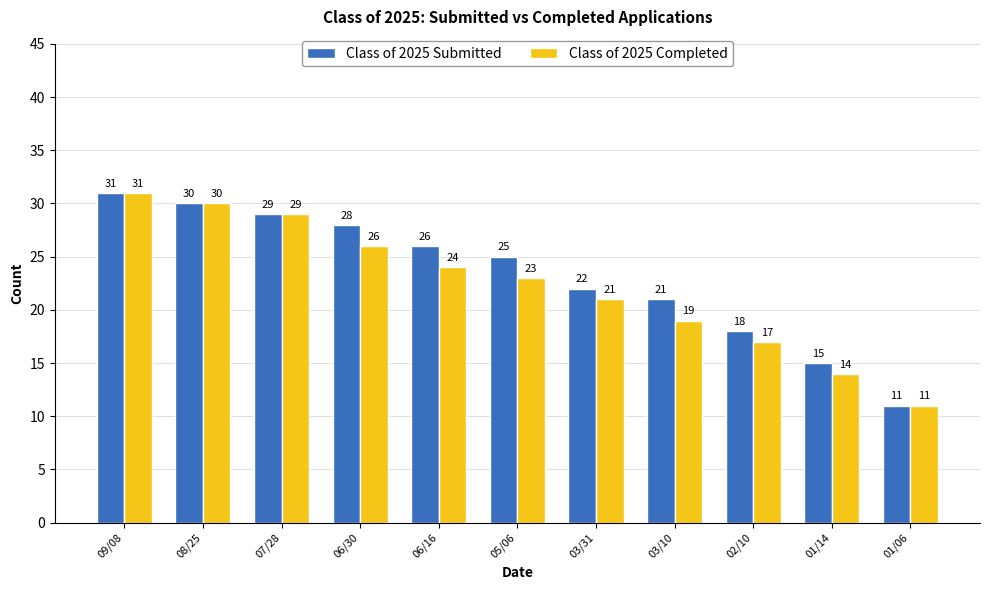

What is the total value across all series at 03/31?

43